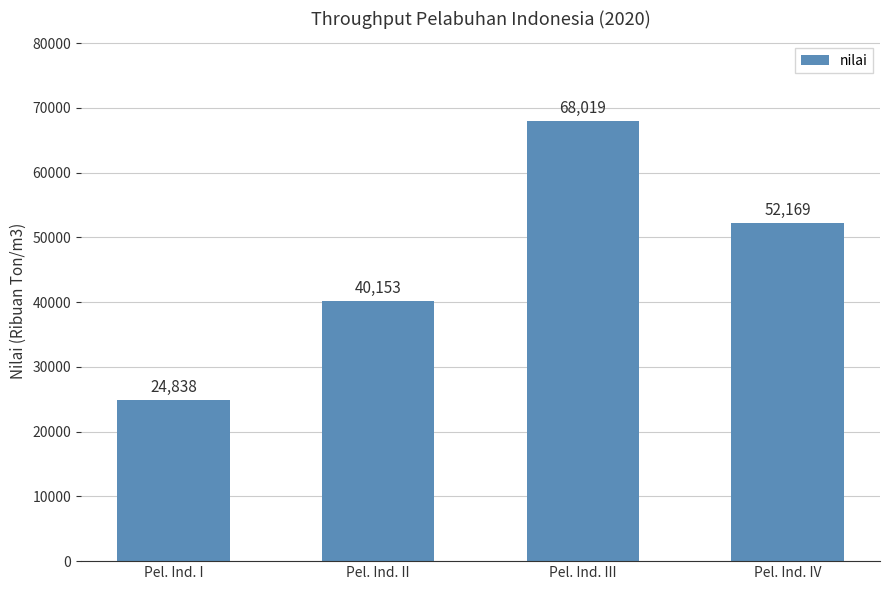

Reading left to right, extract all data points from this chart.

24838	40153	68019	52169